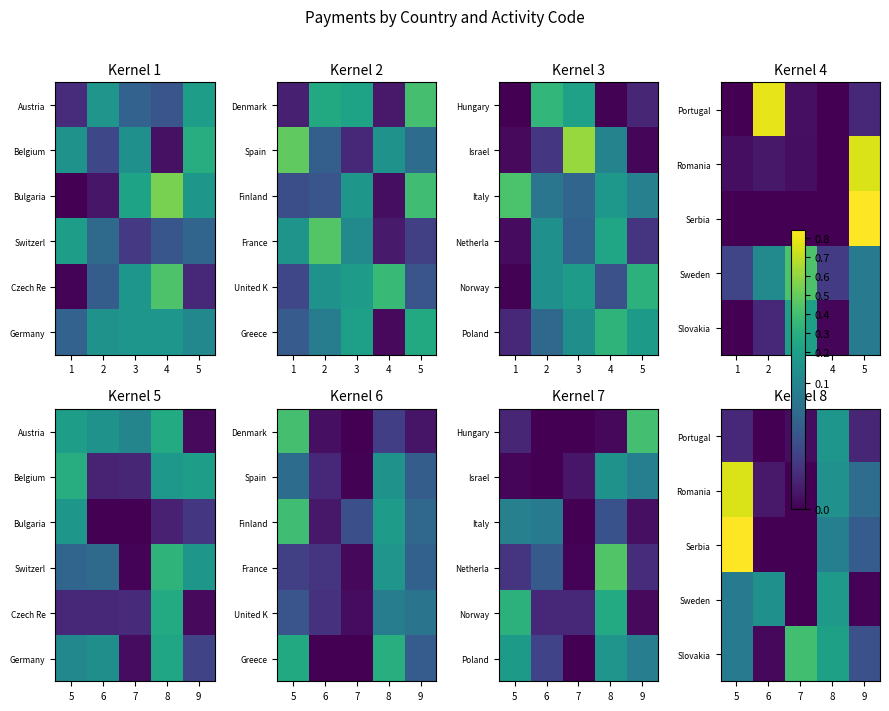

Where is Poland nearest to the value 0?

7